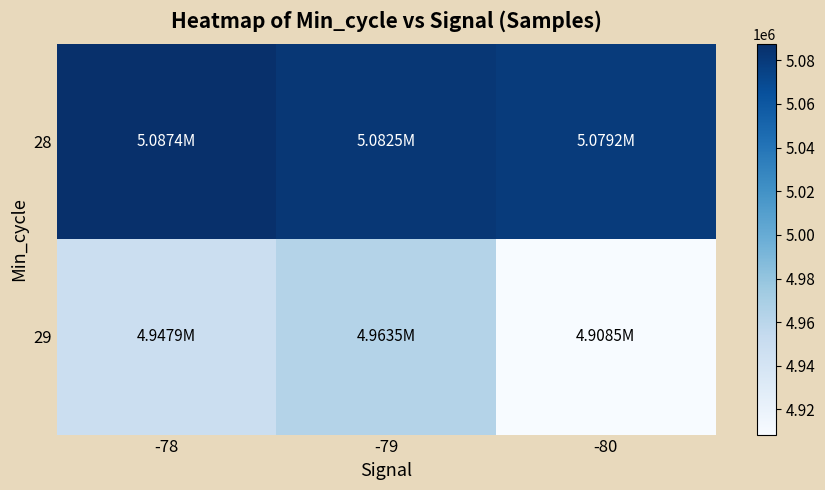

Reading left to right, extract all data points from this chart.

28: -78=5087408	-79=5082456	-80=5079214
29: -78=4947882	-79=4963489	-80=4908487